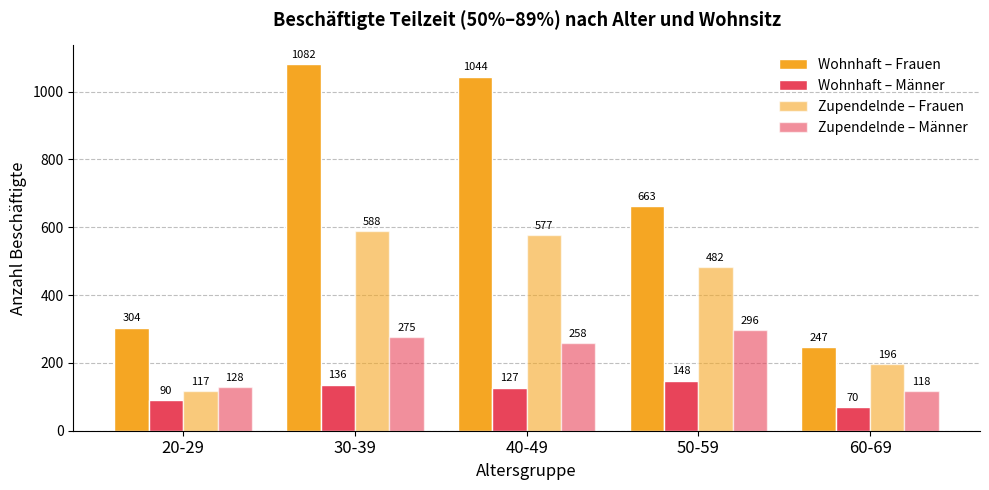

What is the label of the 2nd bar from the left?

30-39